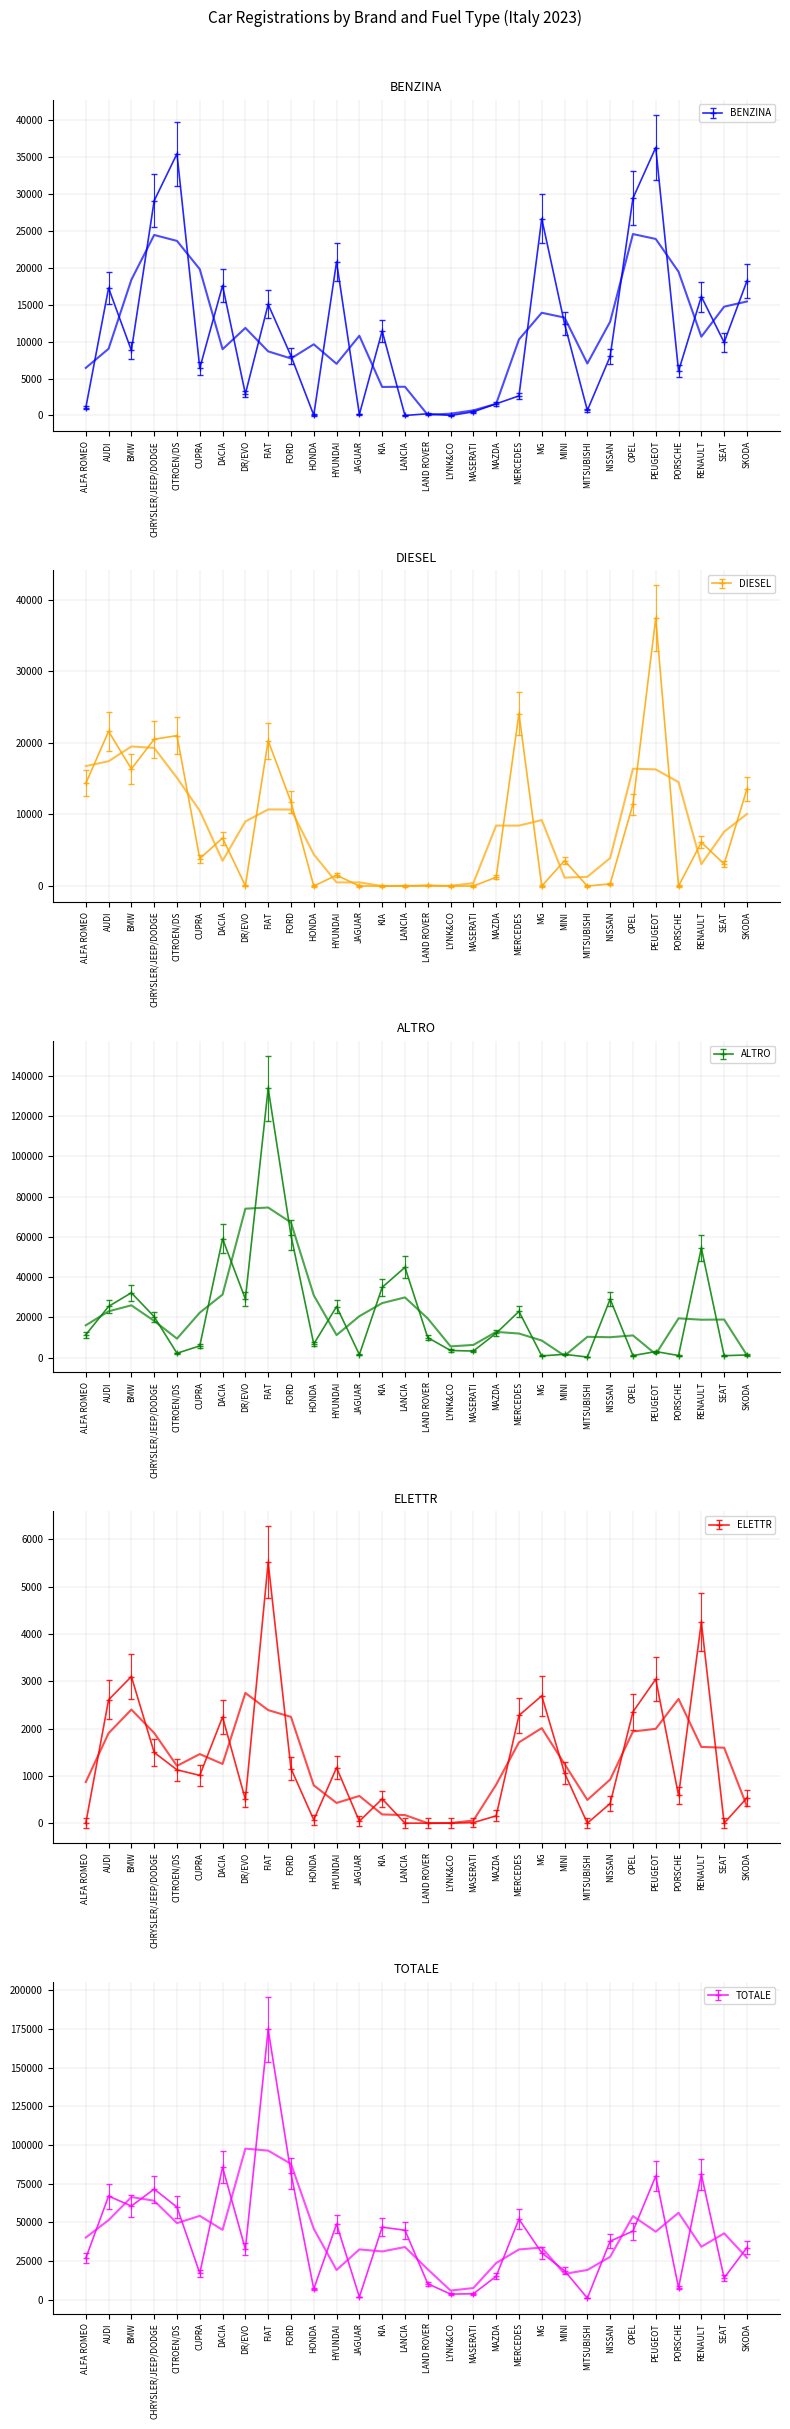

Where is the first local maximum for TOTALE?

AUDI